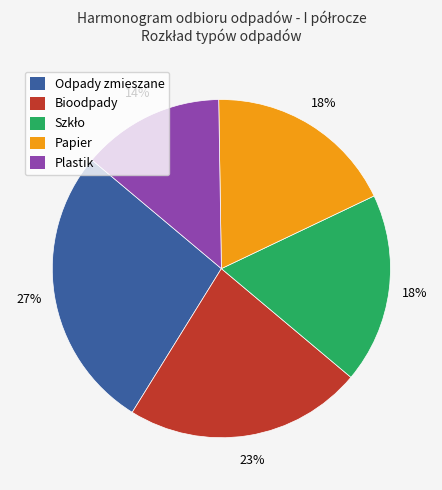

What percentage is the Odpady zmieszane slice, to the nearest percent?

27%